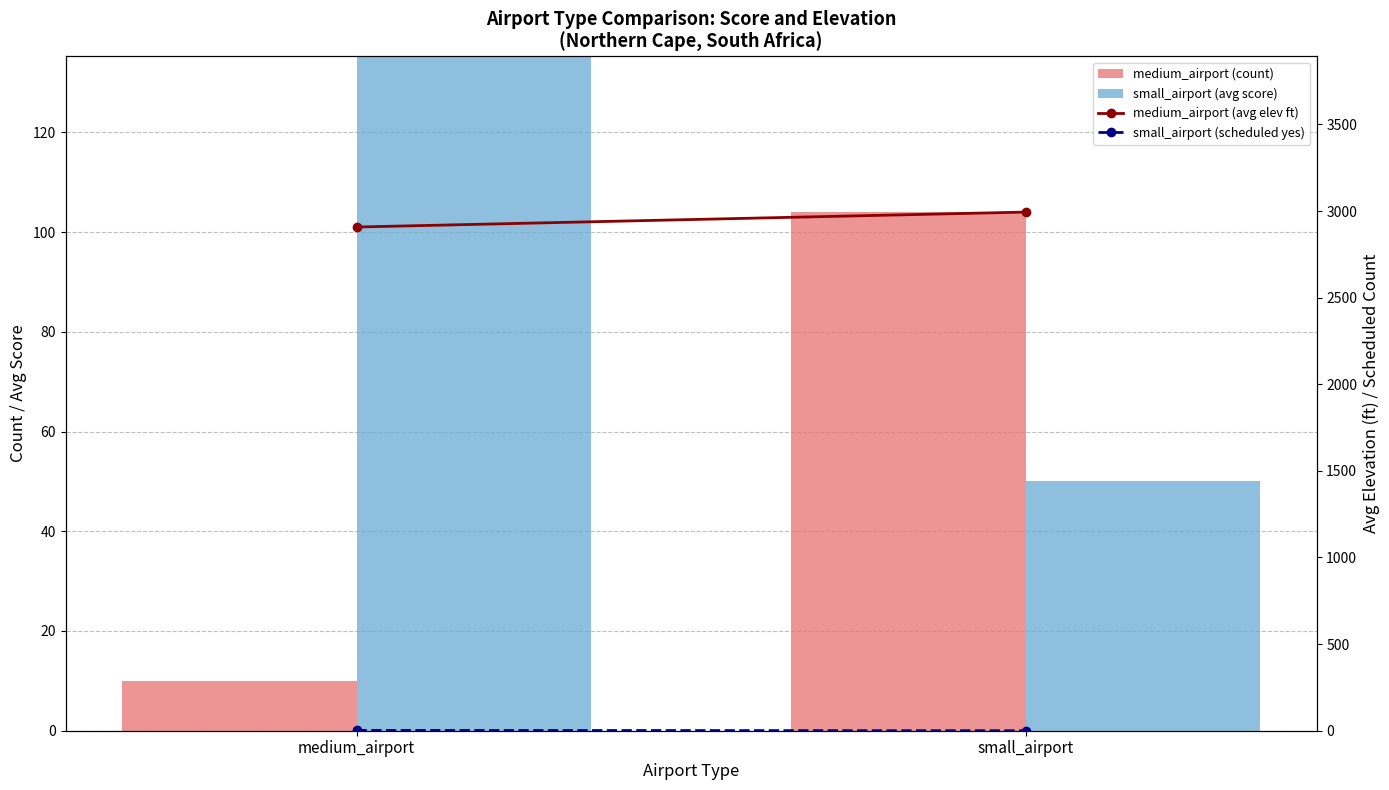

What is the difference between the highest and lowest values at small_airport?

2994.1